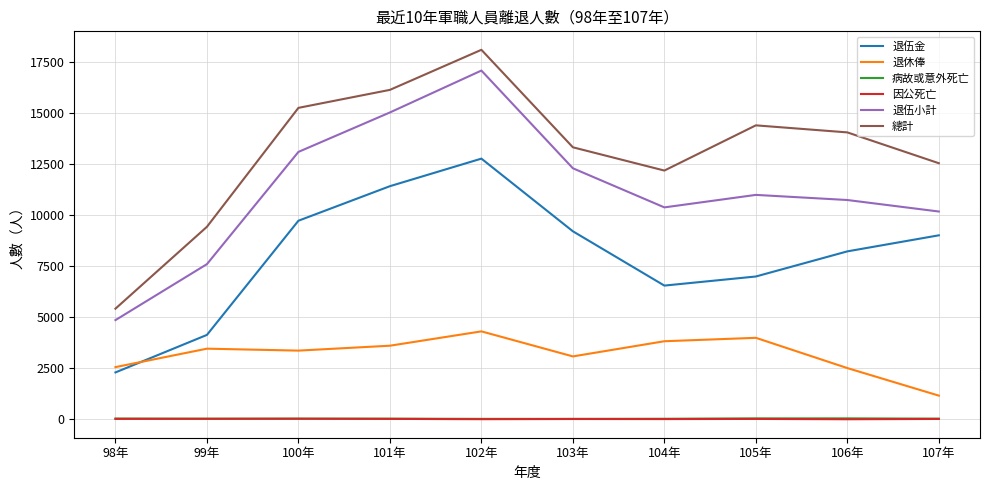

What value does the 總計 series have at 101年?

16133